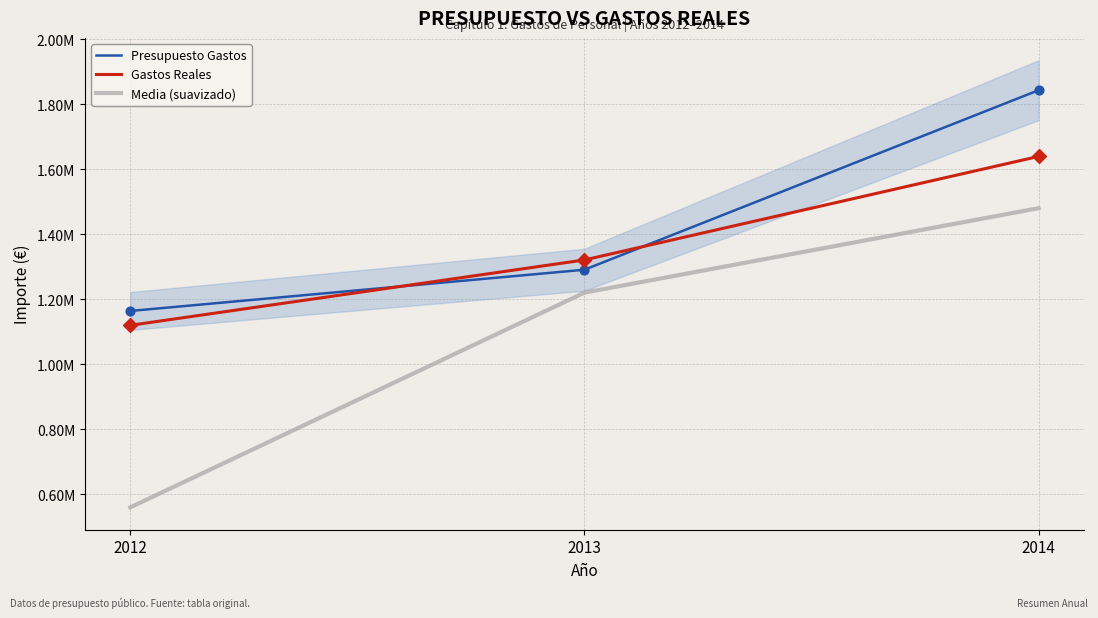

Which series has the largest Y range (max minus min)?

Media (suavizado)